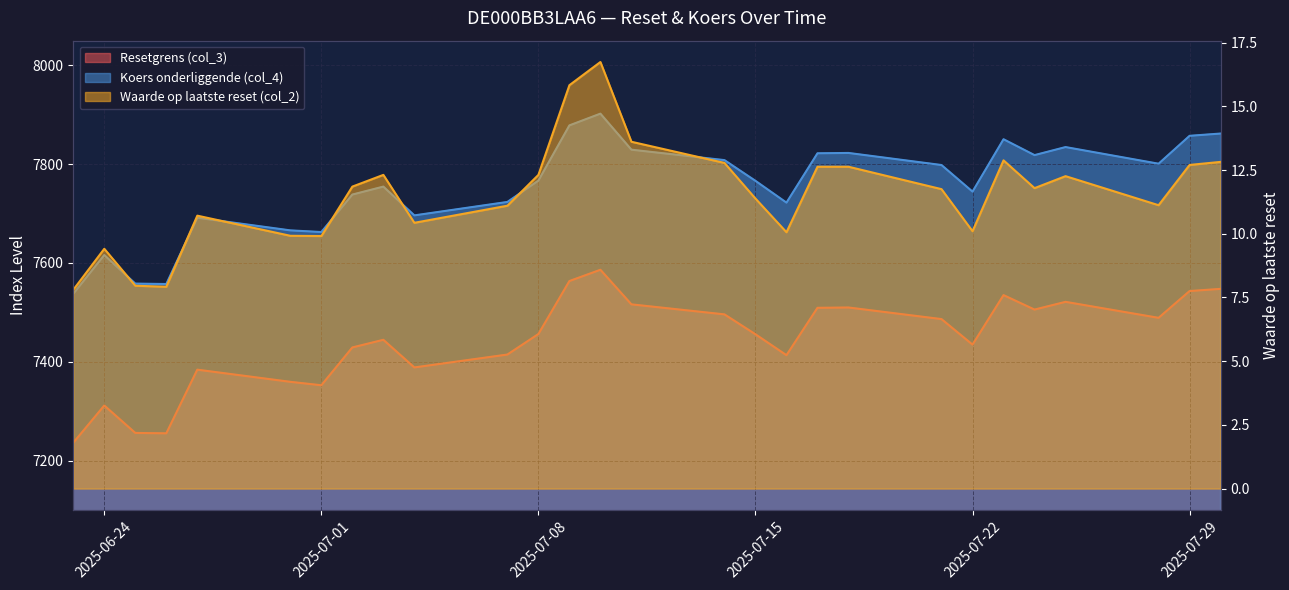

Between 2025-07-30 and 2025-06-30, which series saw the biggest shift?

Koers onderliggende (col_4)